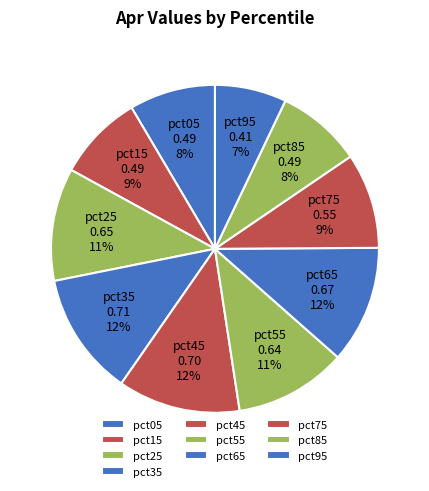

Does pct65 represent more than half of the total?

No